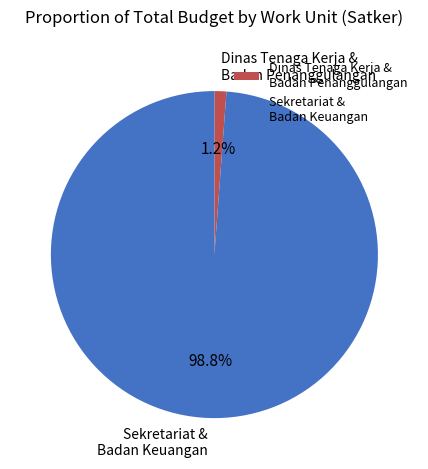

Which slice is the smallest?

Dinas Tenaga Kerja & Badan Penanggulangan